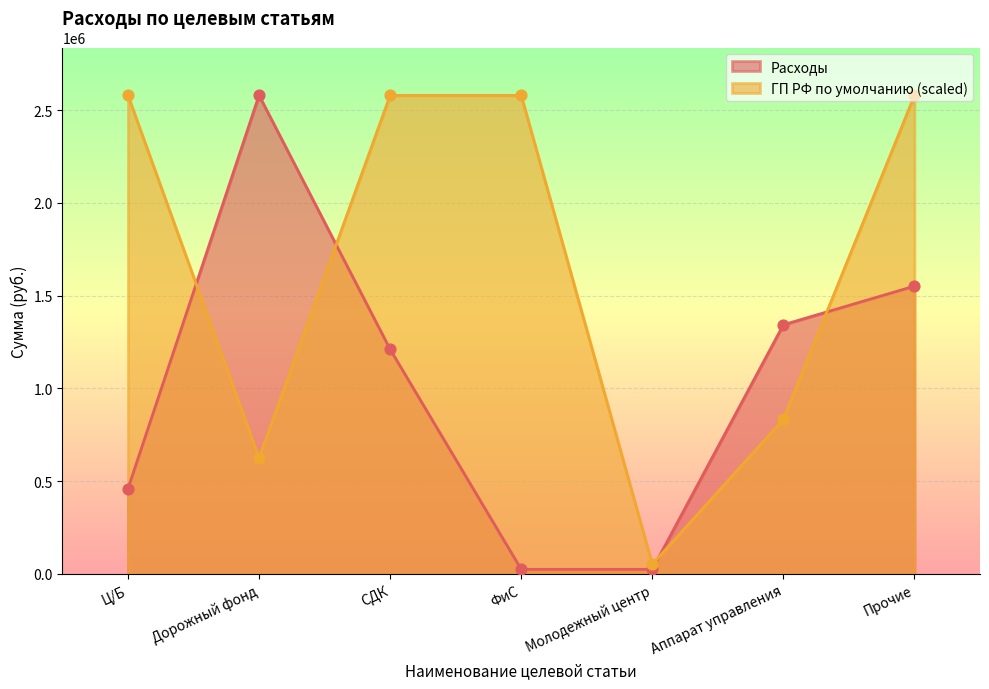

At which category is the sum across all series the highest?

Прочие